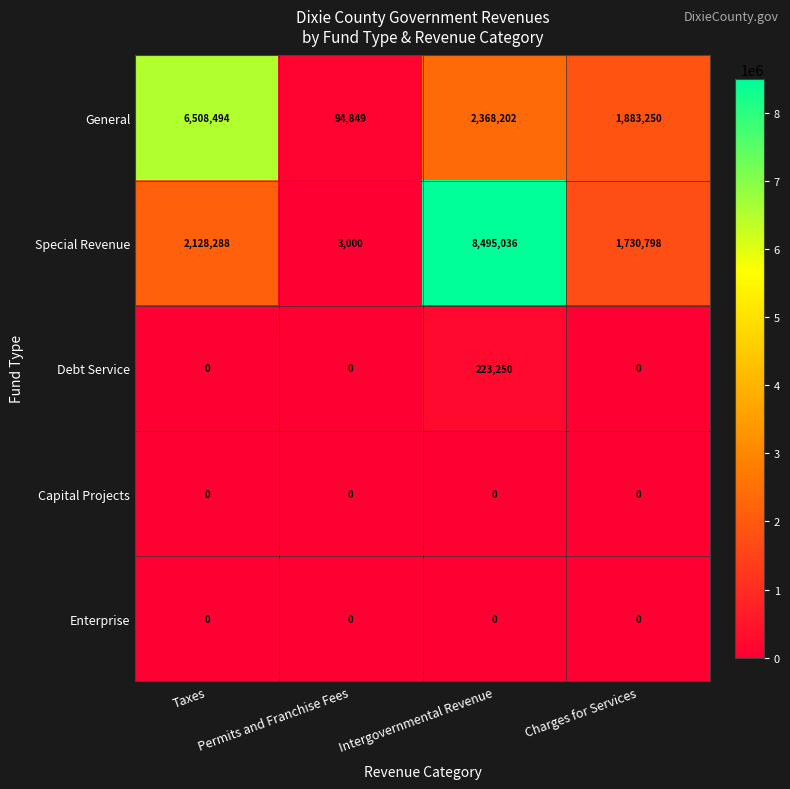

What is the total value across all series at Permits and Franchise Fees?

97849